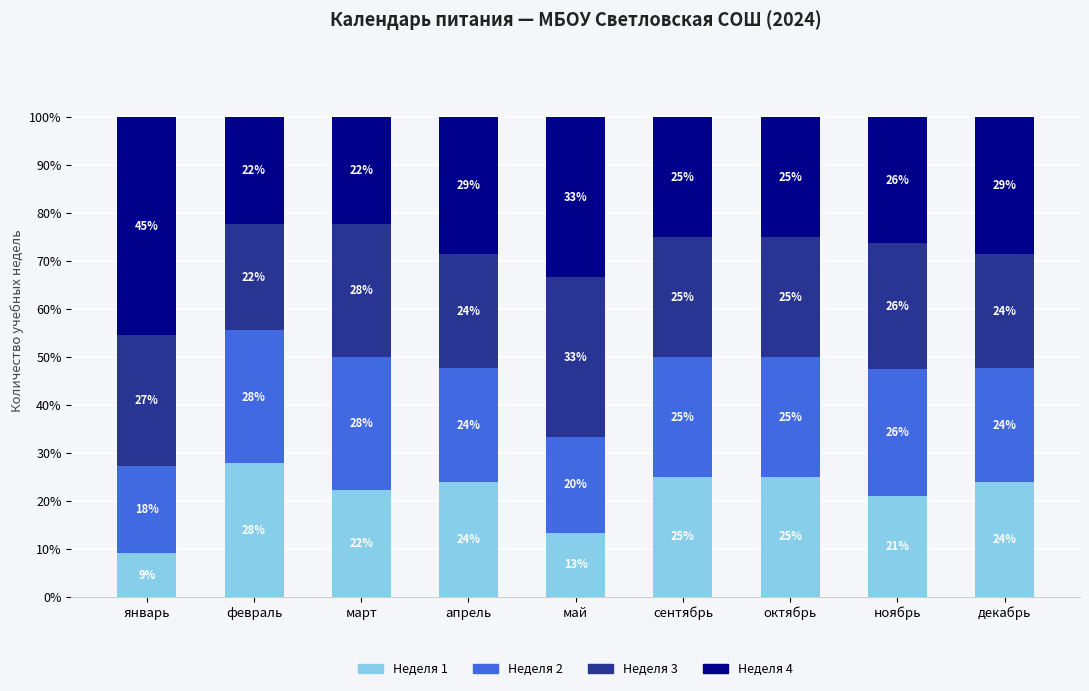

Does the chart contain any negative values?

No